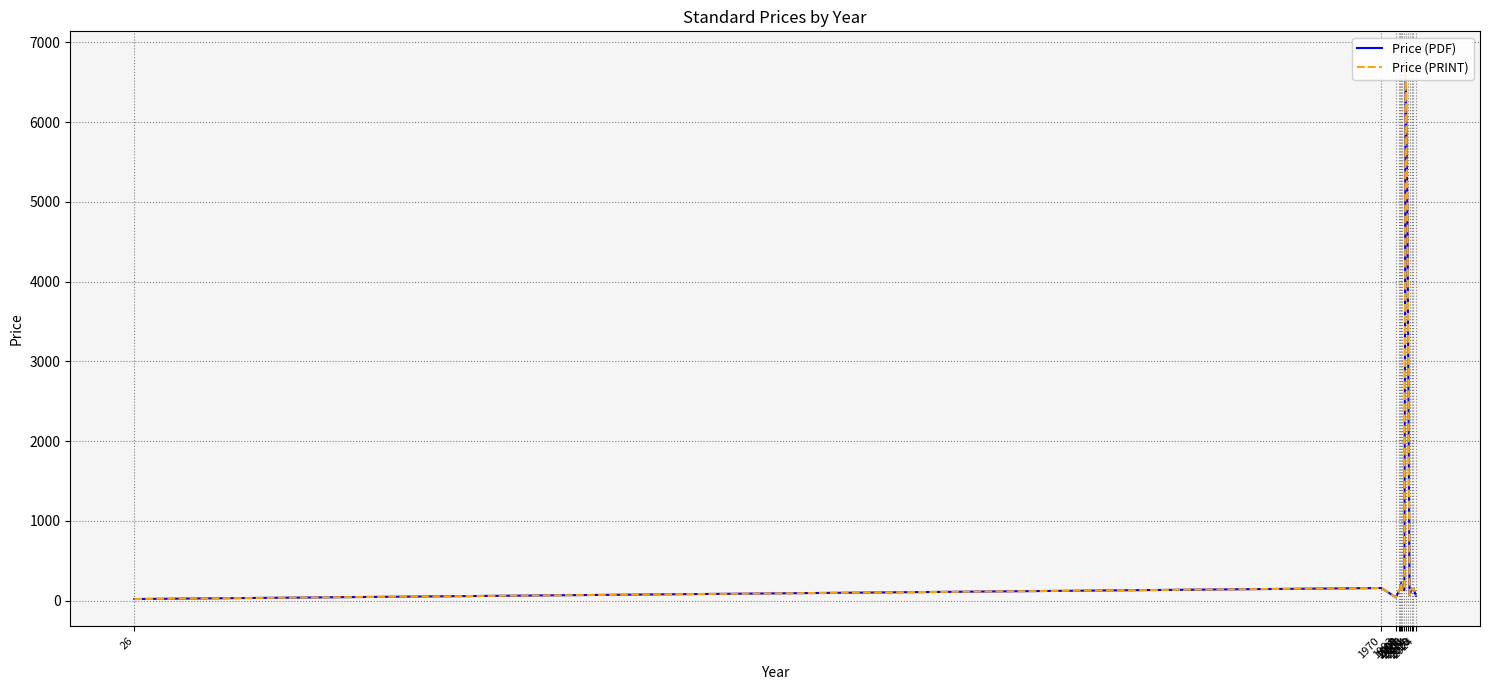

True or false: Price (PDF) has a value of 53 at 1999.

False